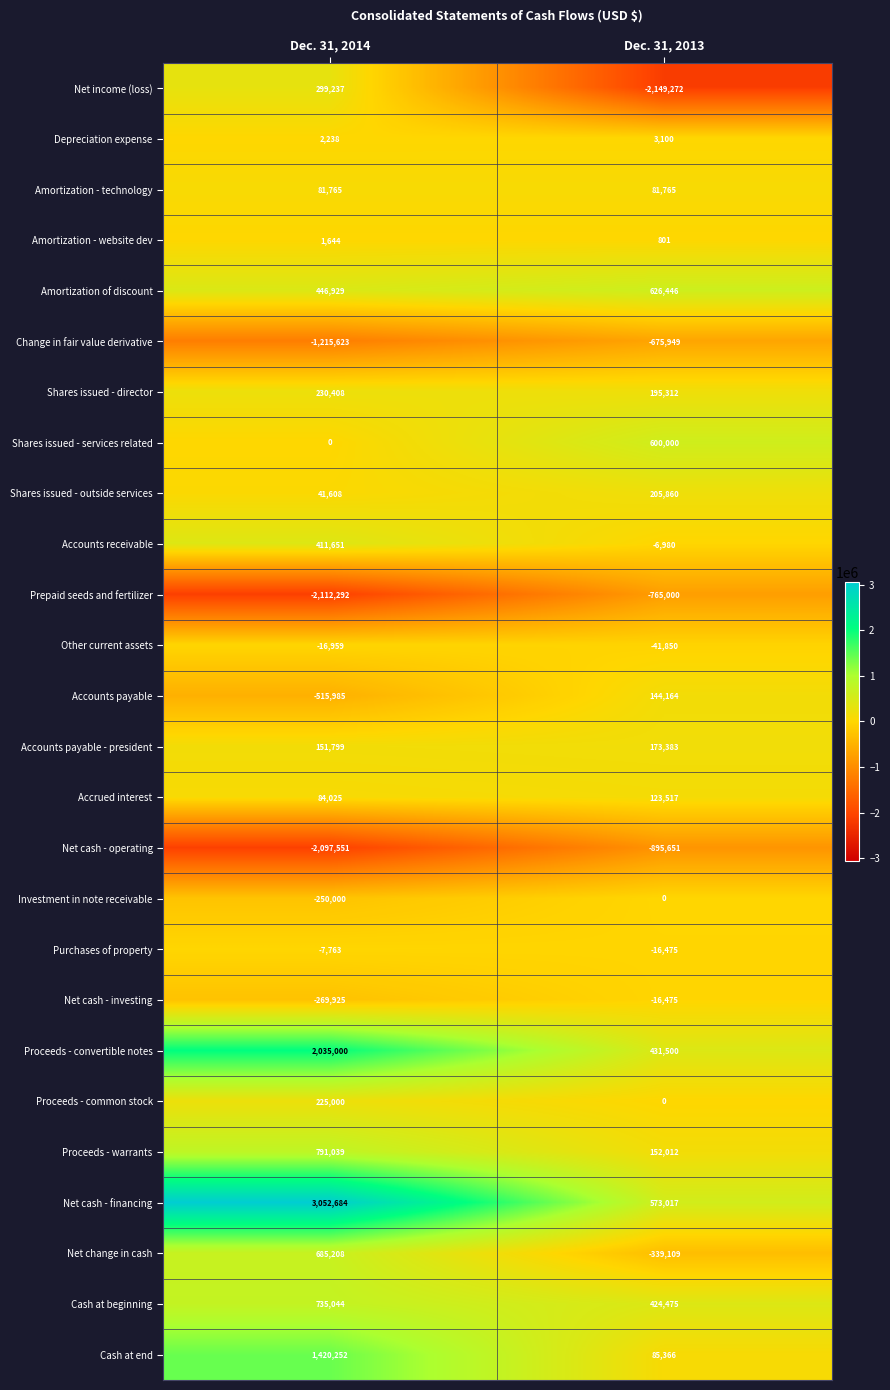

Which label corresponds to the largest value in the chart?

Dec. 31, 2014